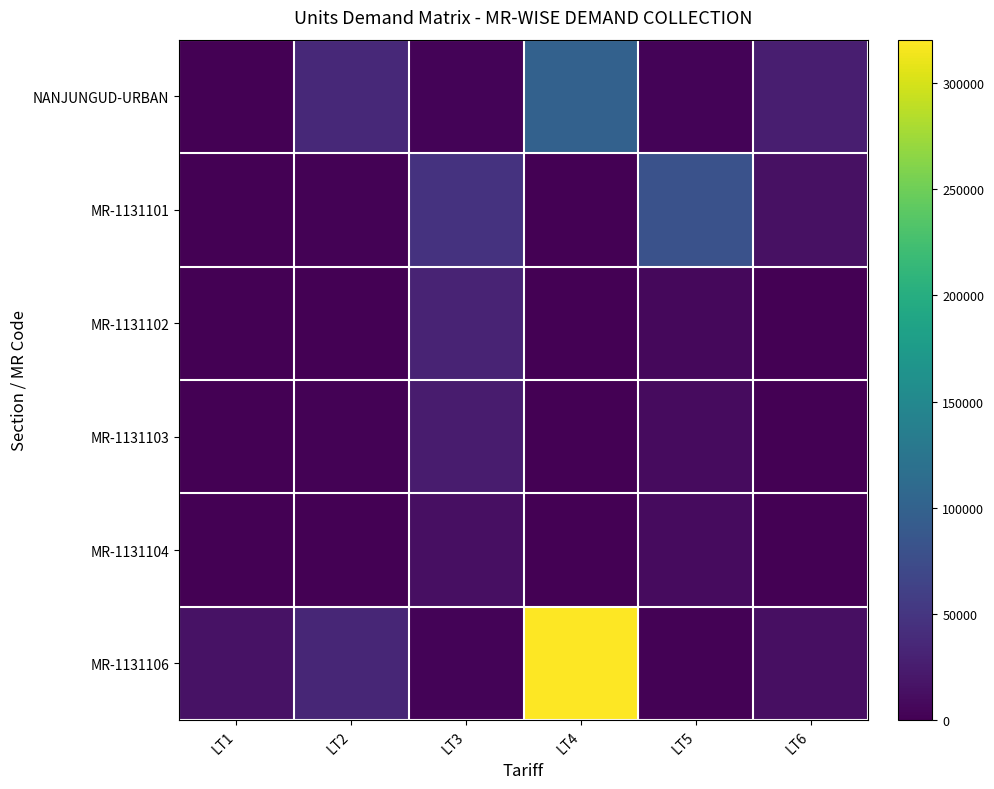

Which series has the largest total across all categories?

MR-1131106